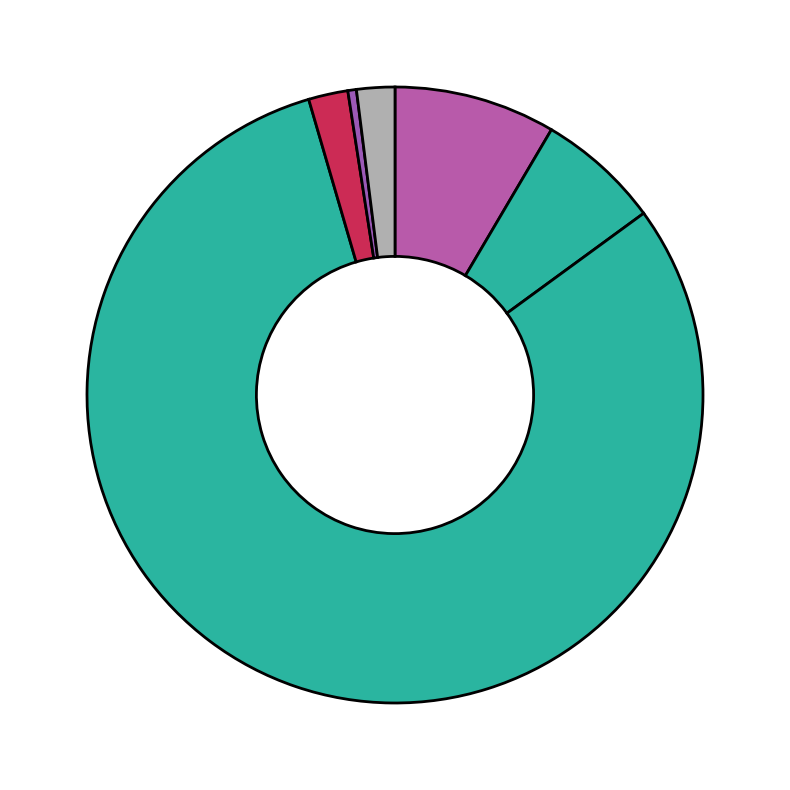

Count the number of slices in the pie.

6